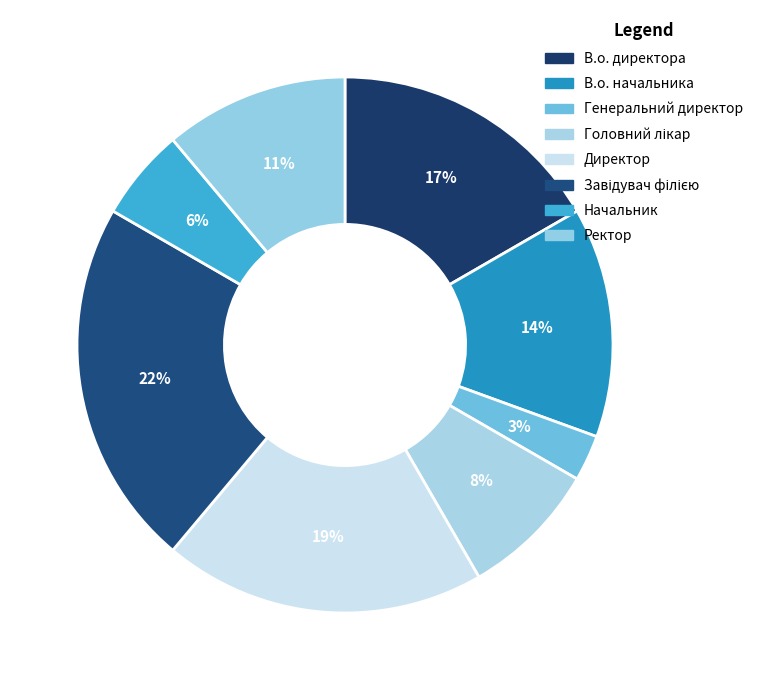

To the nearest percent, what percentage of the pie is Ректор?

11%